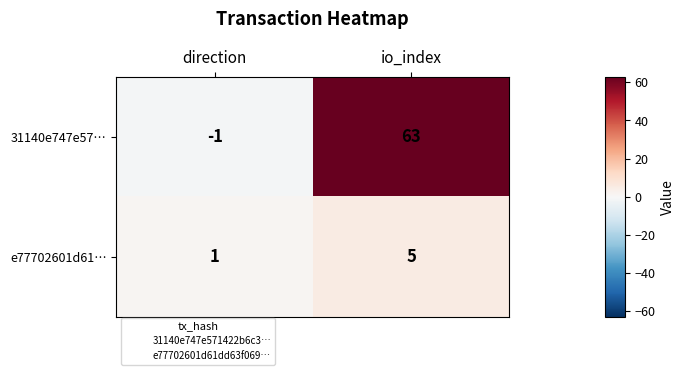

Between direction and io_index, which series saw the biggest shift?

31140e747e57…